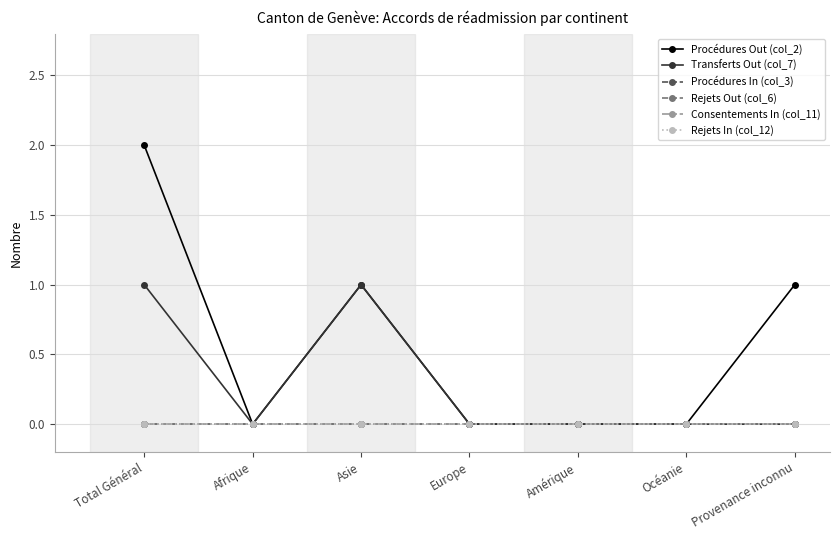

Does the chart have visible grid lines?

Yes